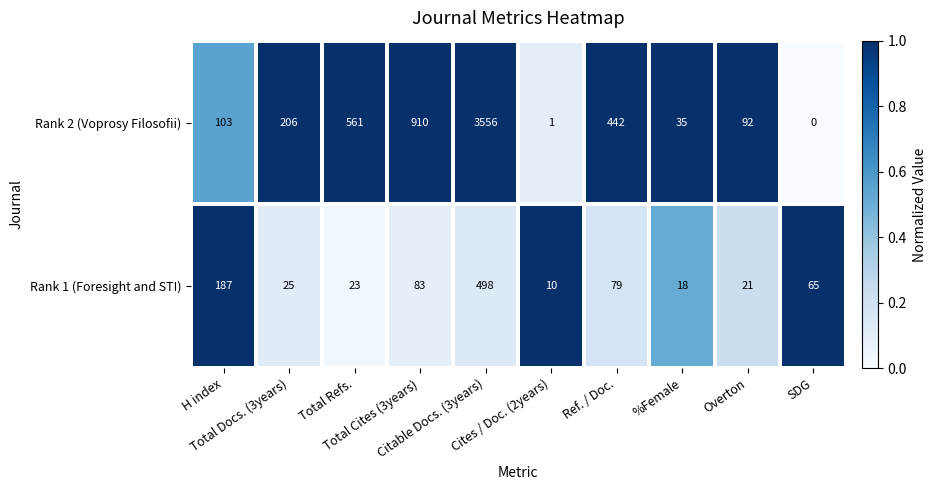

Which series has the largest total across all categories?

Rank 2 (Voprosy Filosofii)